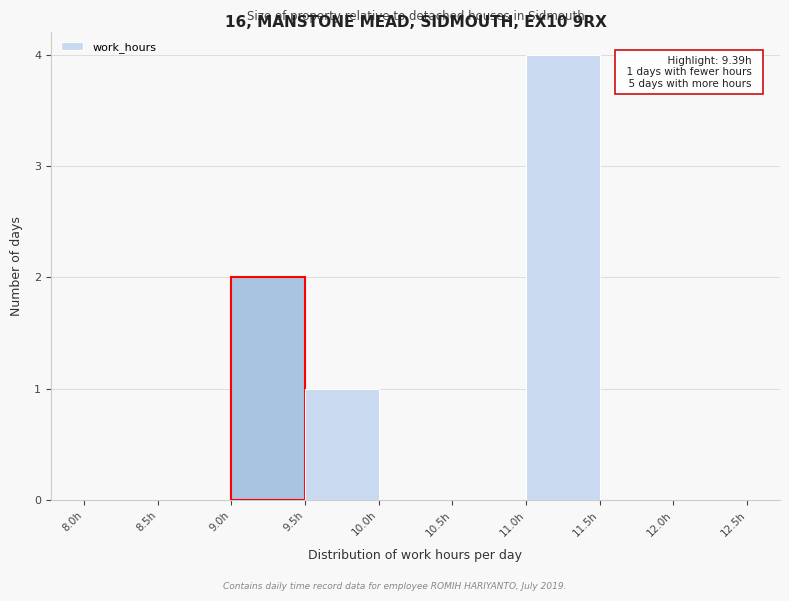

Over which range of the x-axis is the bar tallest?

11.0 to 11.5